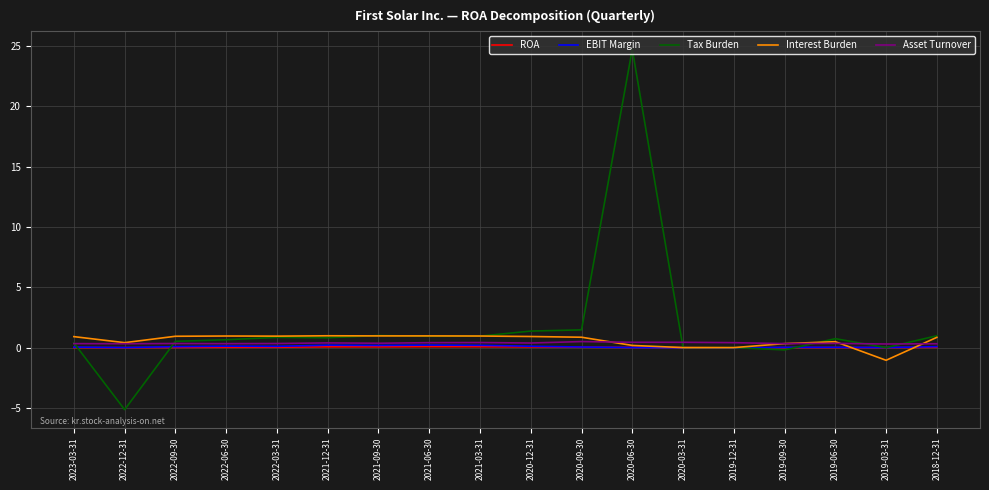

True or false: Interest Burden has more than 1 interior local peaks.

True